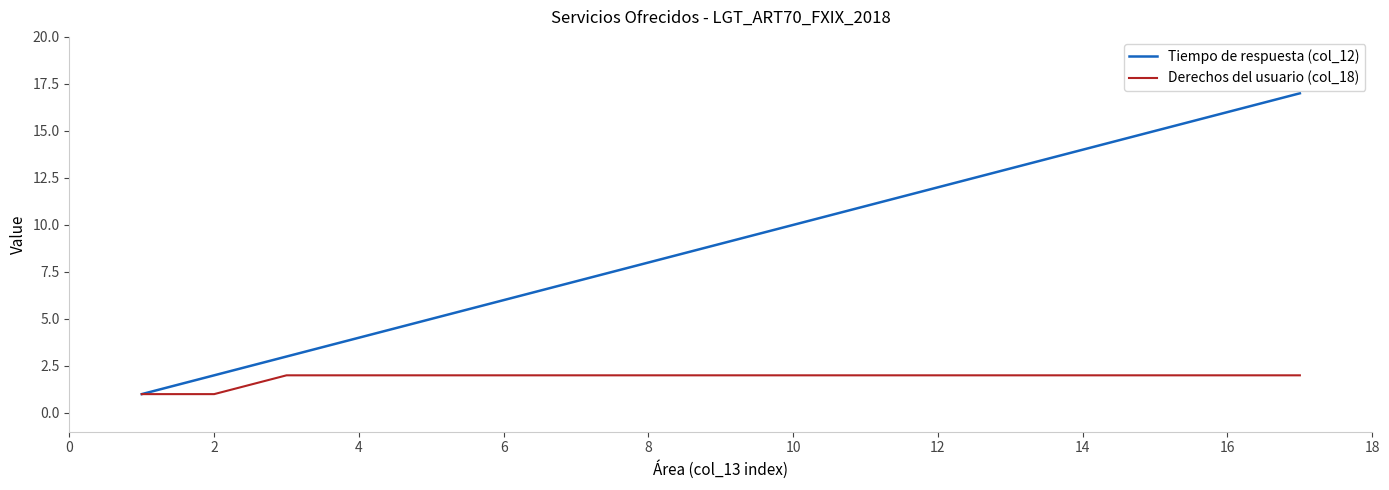

How many lines are shown in the chart?

2